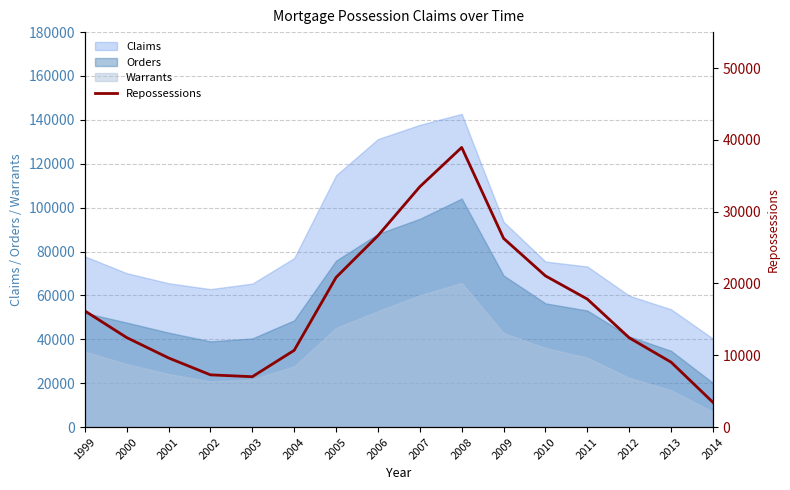

What is the minimum value shown in the chart?

3438